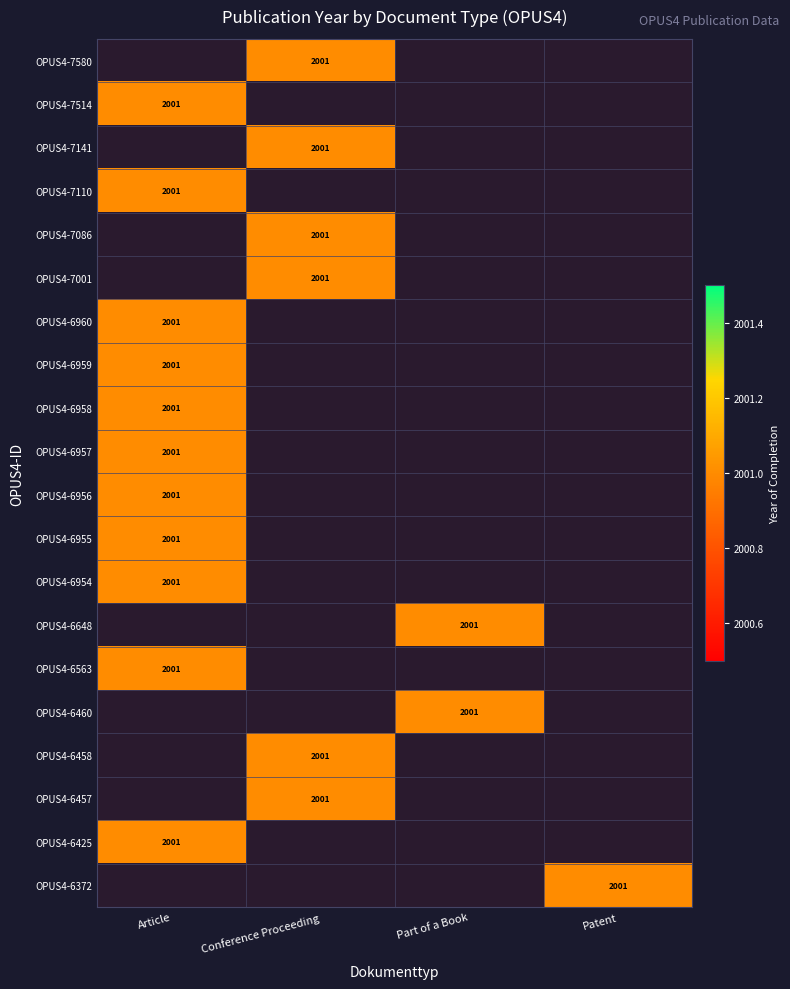

List the series in order of their overall mean, lowest first.

OPUS4-7580, OPUS4-7514, OPUS4-7141, OPUS4-7110, OPUS4-7086, OPUS4-7001, OPUS4-6960, OPUS4-6959, OPUS4-6958, OPUS4-6957, OPUS4-6956, OPUS4-6955, OPUS4-6954, OPUS4-6648, OPUS4-6563, OPUS4-6460, OPUS4-6458, OPUS4-6457, OPUS4-6425, OPUS4-6372